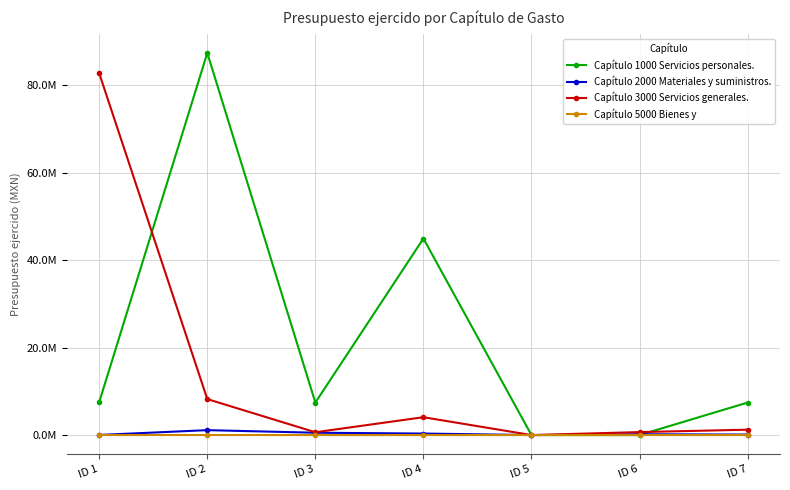

How many interior local peaks does the Capítulo 1000 Servicios personales. series have?

2